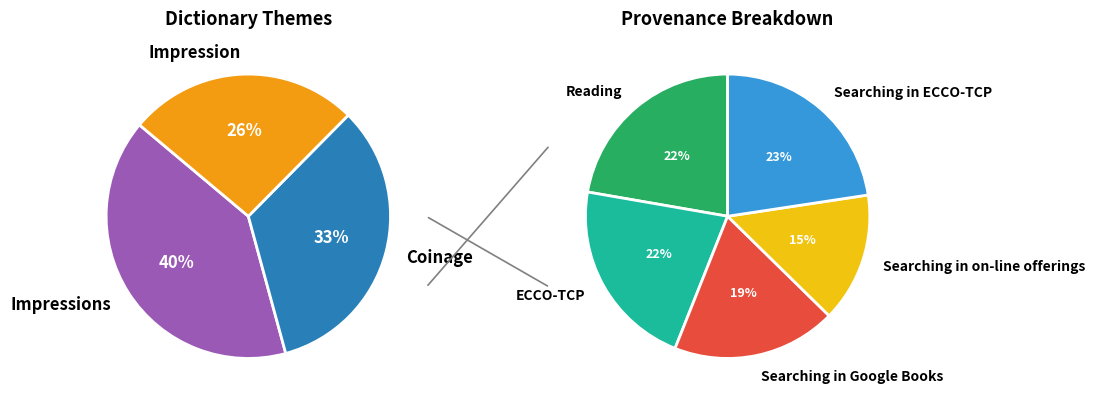

To the nearest percent, what percentage of the pie is Impressions?

40%